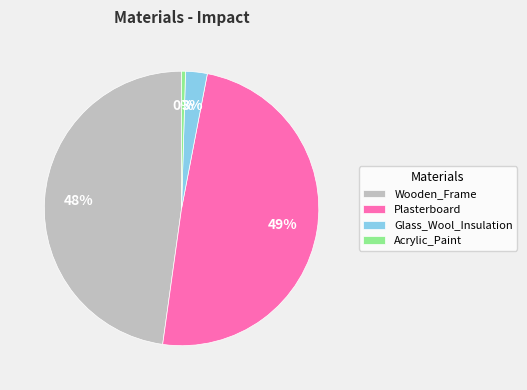

Count the number of slices in the pie.

4